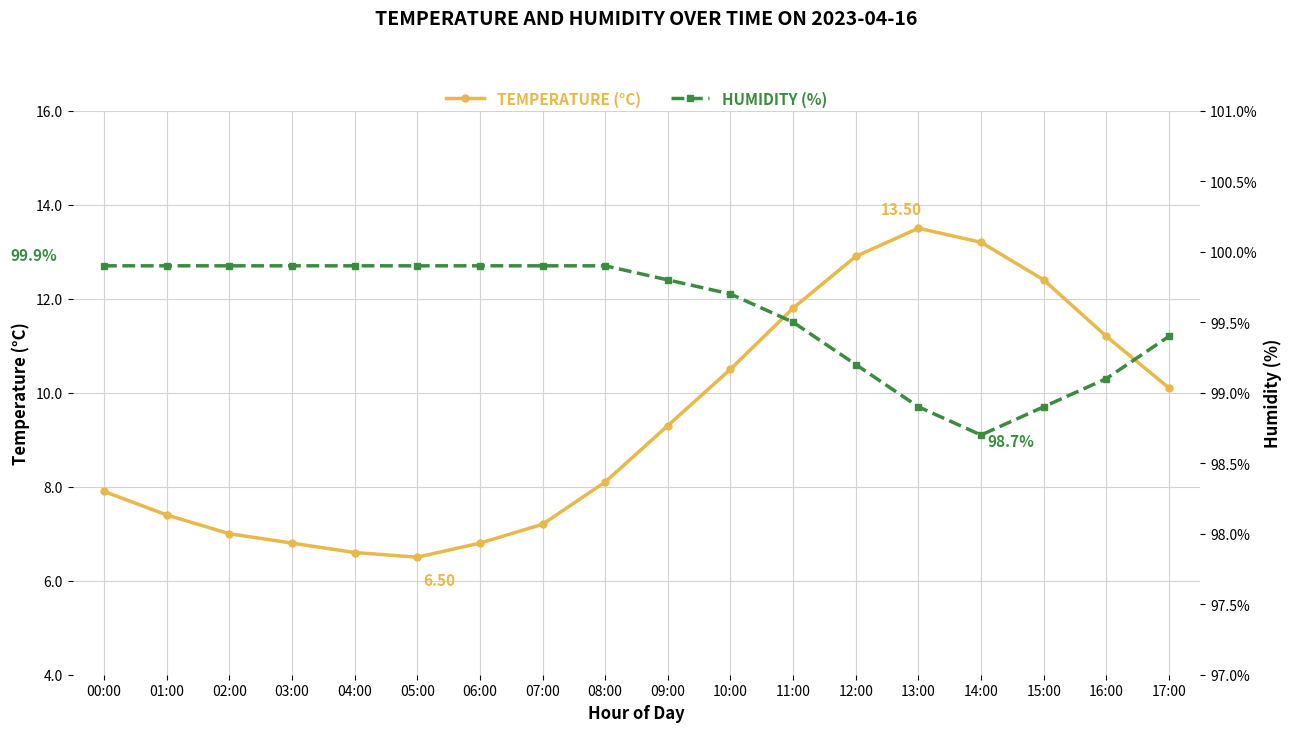

Reading left to right, extract all data points from this chart.

temperature: 00:00=7.9	01:00=7.4	02:00=7.0	03:00=6.8	04:00=6.6	05:00=6.5	06:00=6.8	07:00=7.2	08:00=8.1	09:00=9.3	10:00=10.5	11:00=11.8	12:00=12.9	13:00=13.5	14:00=13.2	15:00=12.4	16:00=11.2	17:00=10.1
humidity: 00:00=99.9	01:00=99.9	02:00=99.9	03:00=99.9	04:00=99.9	05:00=99.9	06:00=99.9	07:00=99.9	08:00=99.9	09:00=99.8	10:00=99.7	11:00=99.5	12:00=99.2	13:00=98.9	14:00=98.7	15:00=98.9	16:00=99.1	17:00=99.4